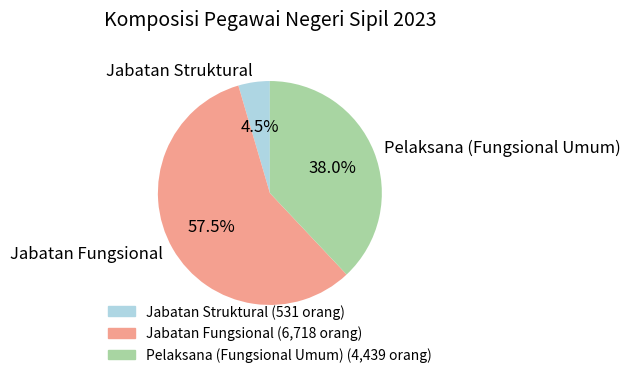

Approximately how many times larger is the value at Pelaksana (Fungsional Umum) compared to Jabatan Struktural?

8.4